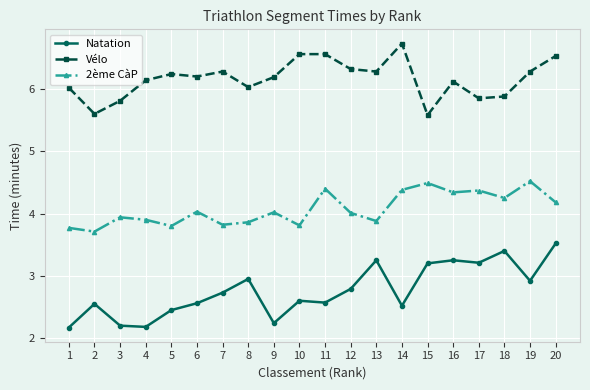

The value of Vélo at 16 is 6.1. True or false?

True